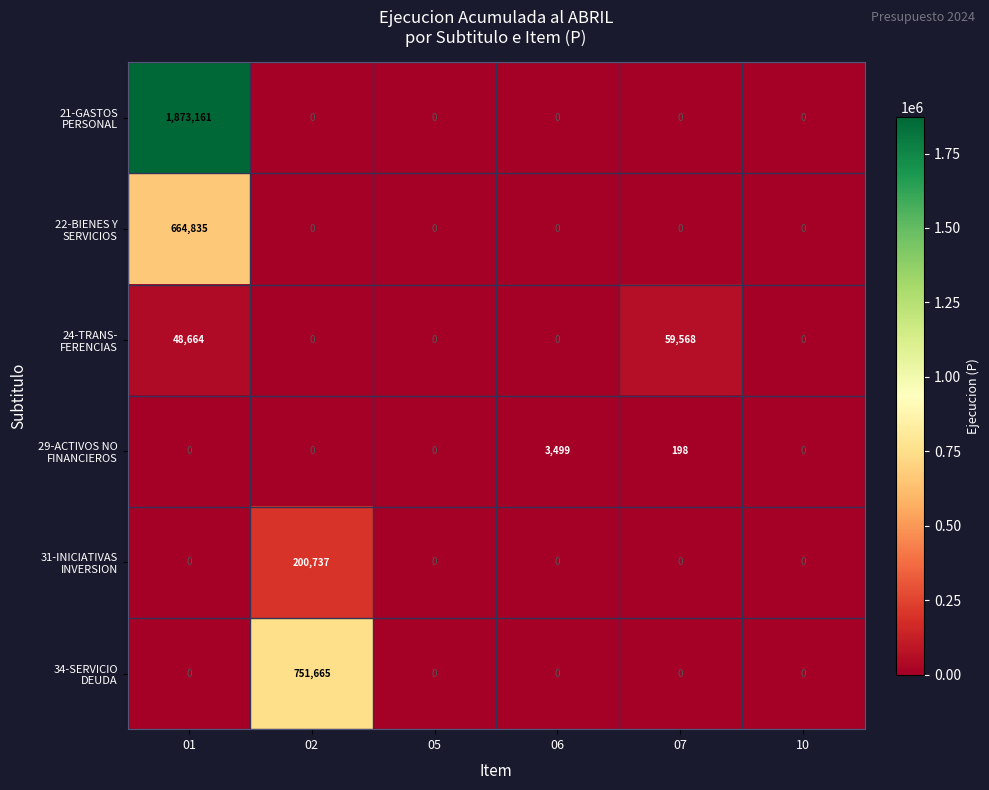

What is the total value across all series at 02?

952402